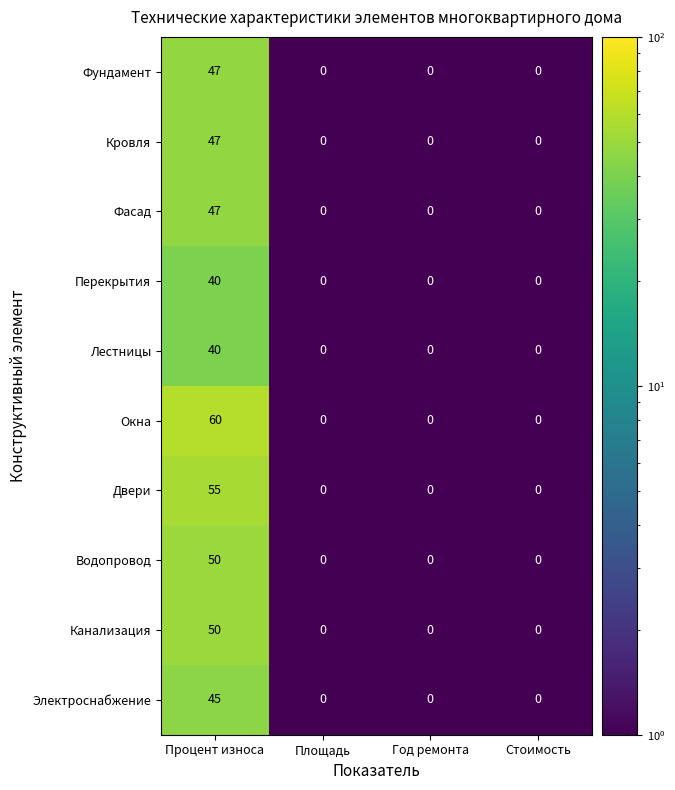

Which label corresponds to the largest value in the chart?

Процент износа